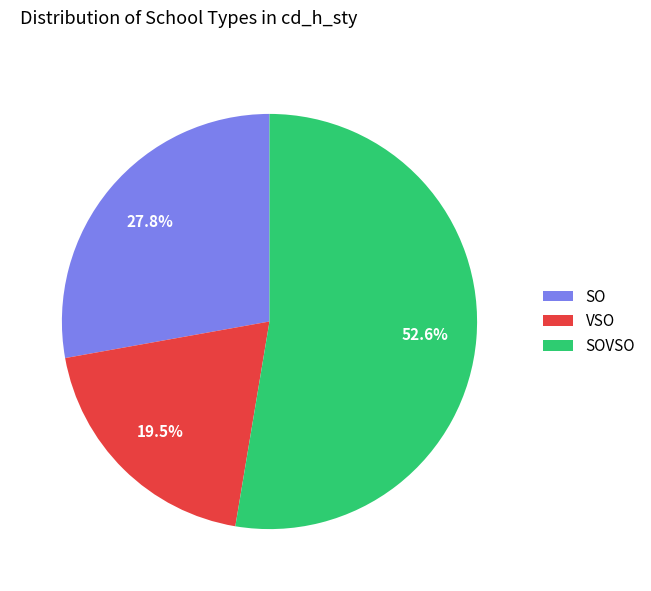

Which has a higher value, VSO or SOVSO?

SOVSO